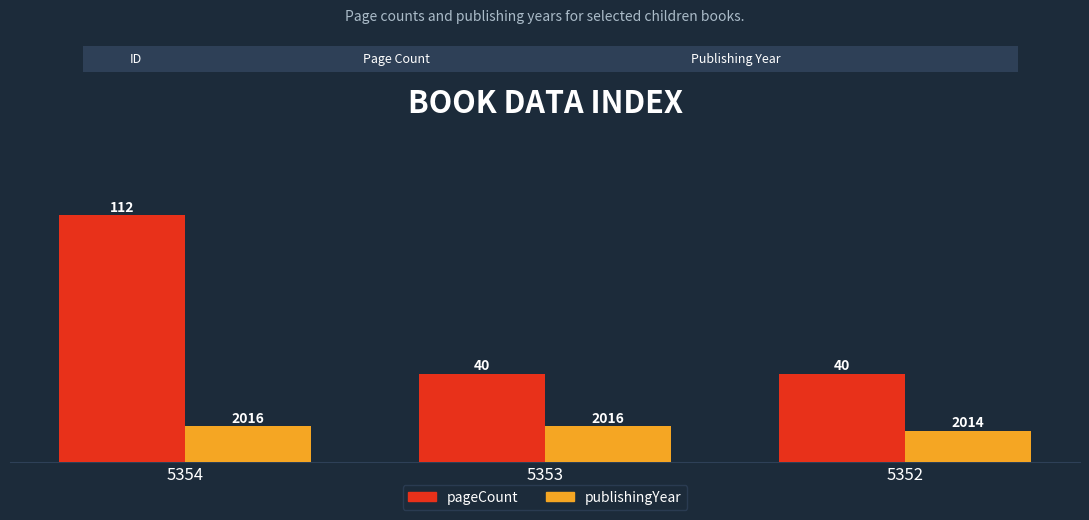

What are all the series names shown in the legend?

pageCount, publishingYear